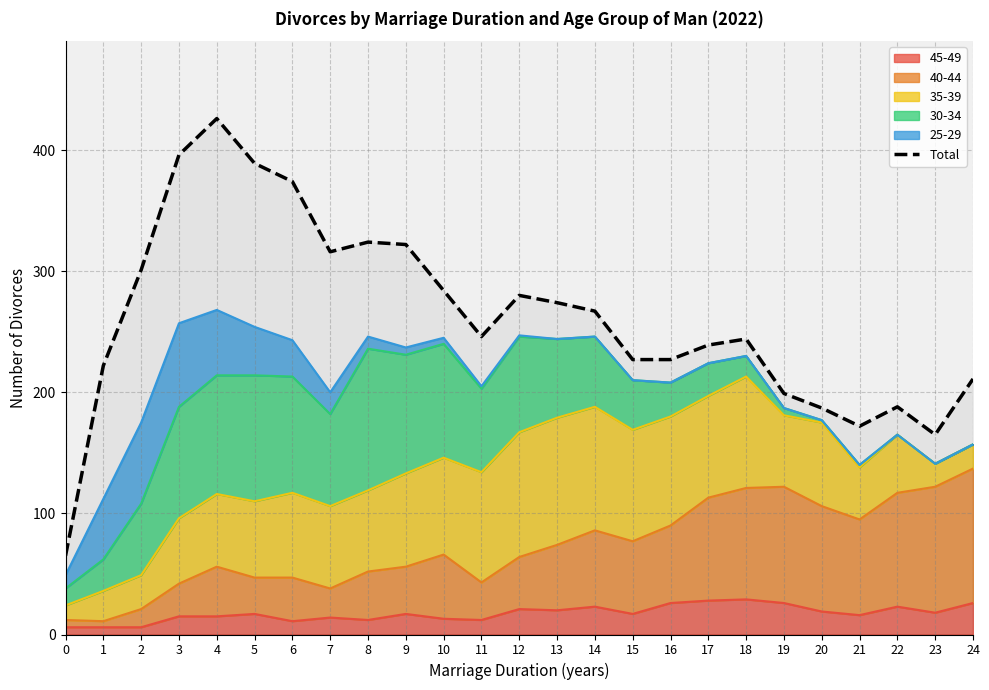

Rank the categories by value from lowest to highest.

0, 23, 21, 20, 22, 19, 24, 1, 15, 16, 17, 18, 11, 14, 13, 12, 10, 2, 7, 9, 8, 6, 5, 3, 4